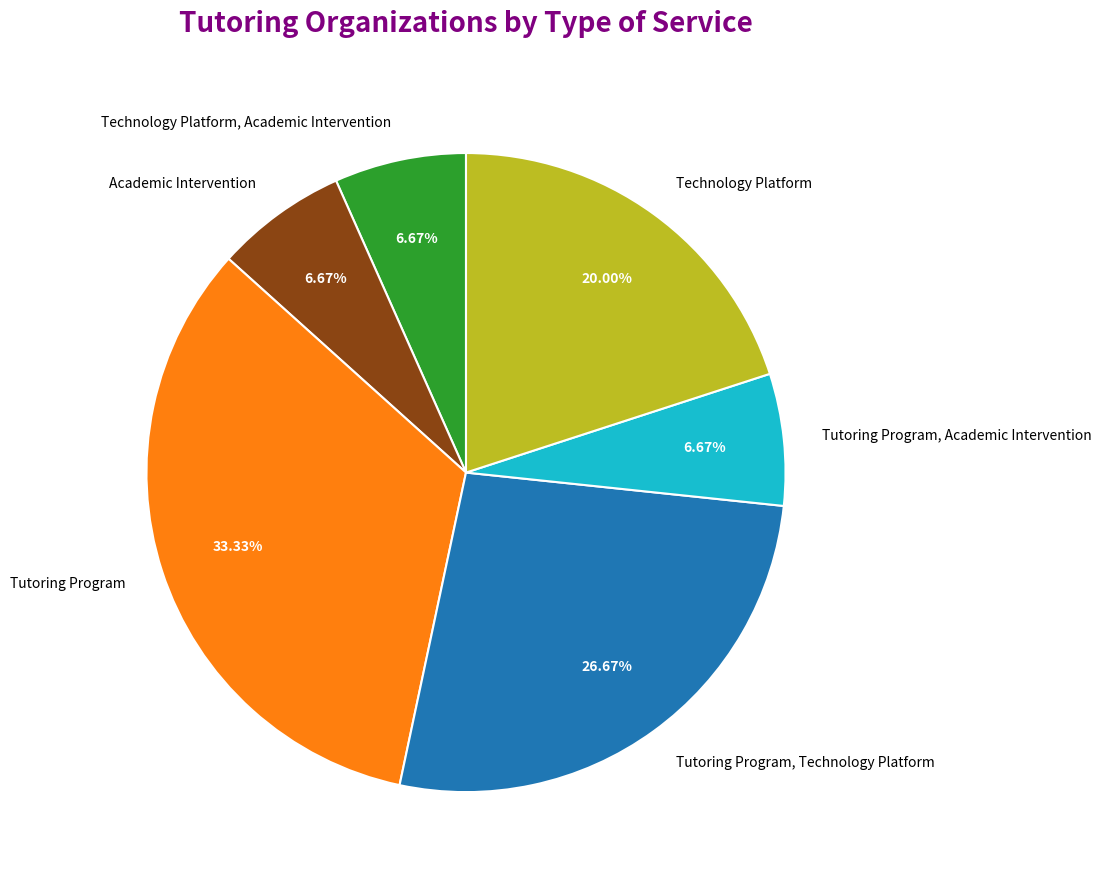

Approximately how many times larger is the value at Tutoring Program compared to Technology Platform?

1.7